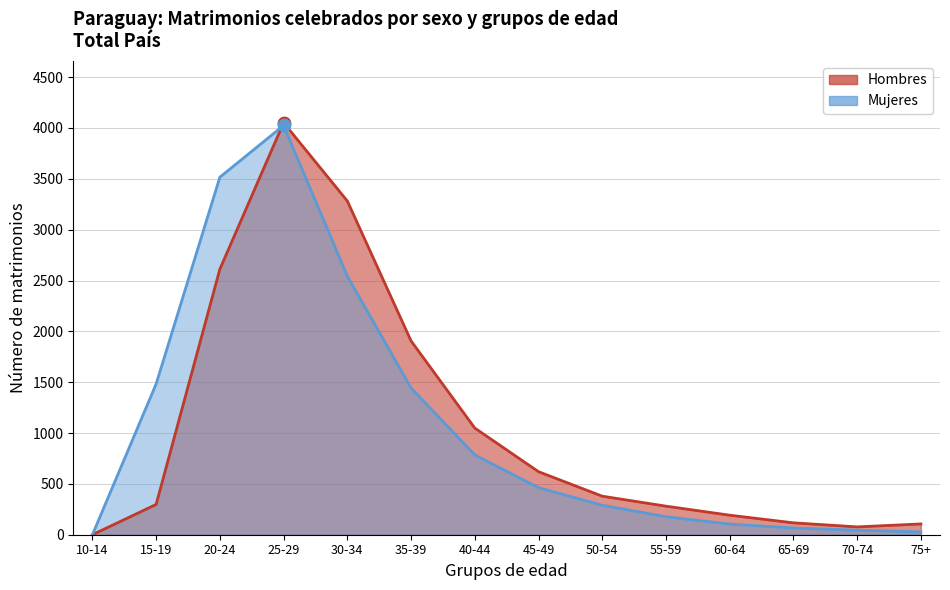

What are all the series names shown in the legend?

Hombres, Mujeres